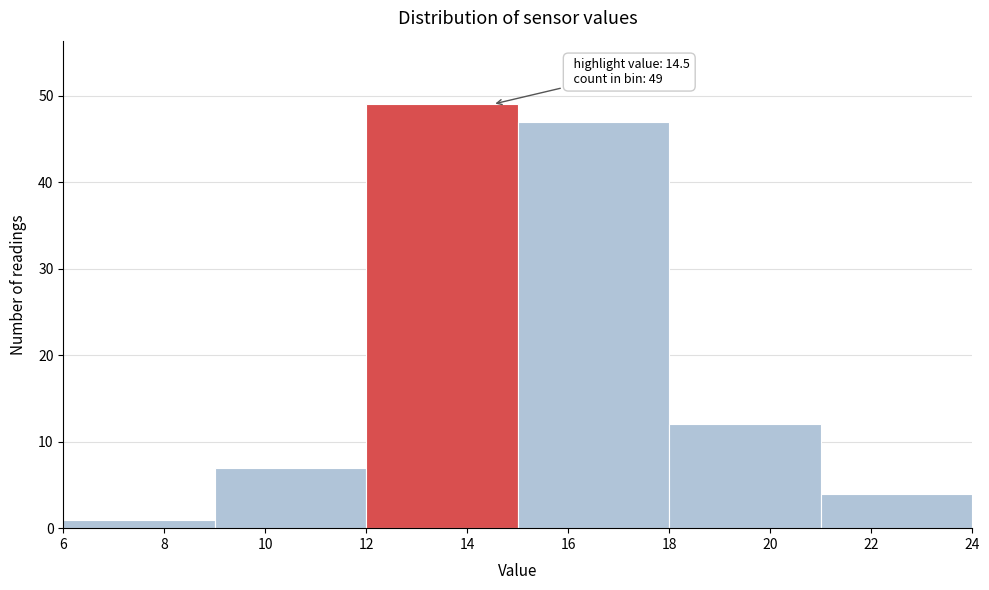

Over which range of the x-axis is the bar tallest?

12 to 15